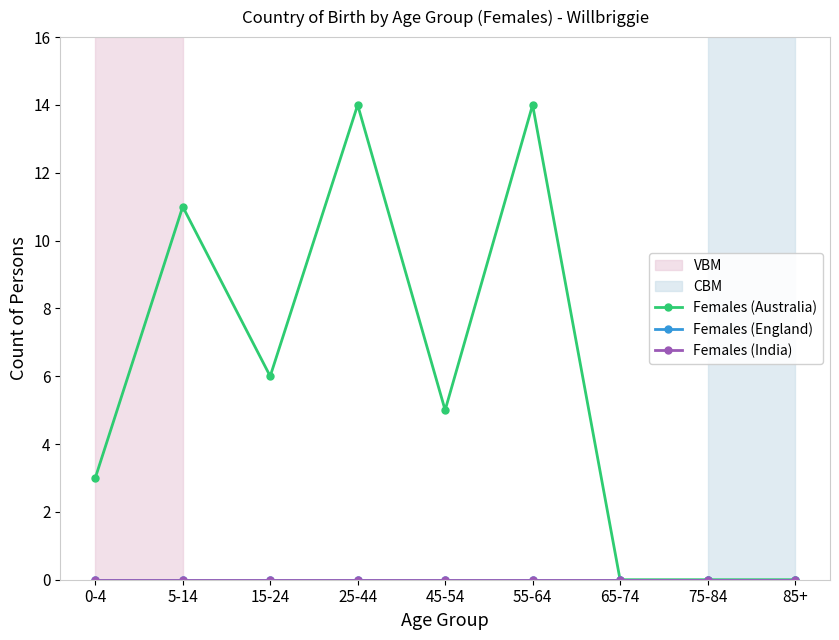

At which label does Females (England) reach its minimum?

0-4